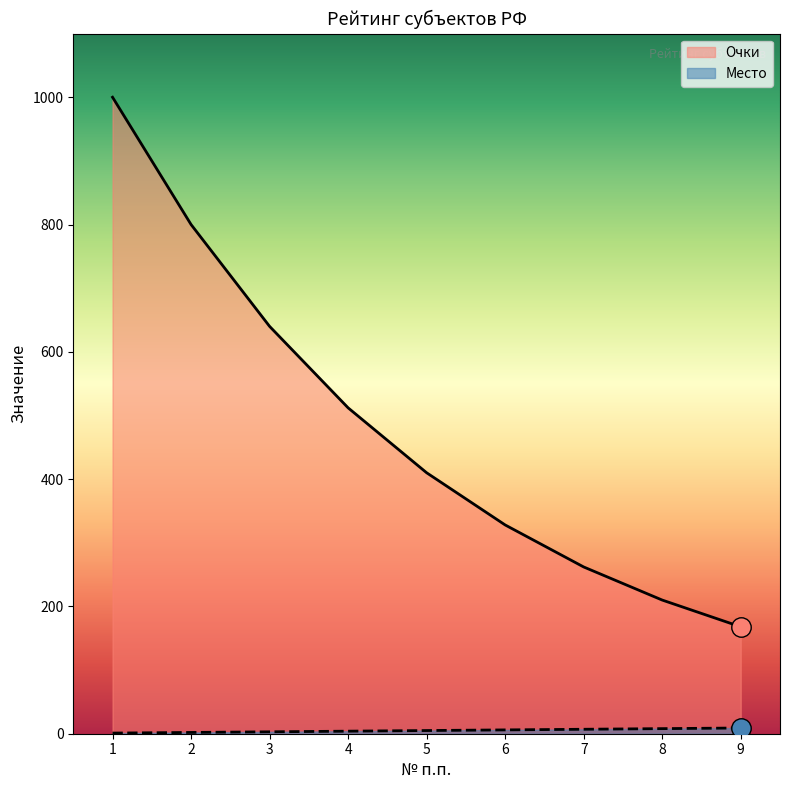

Rank the series by their average value, from lowest to highest.

Место, Очки